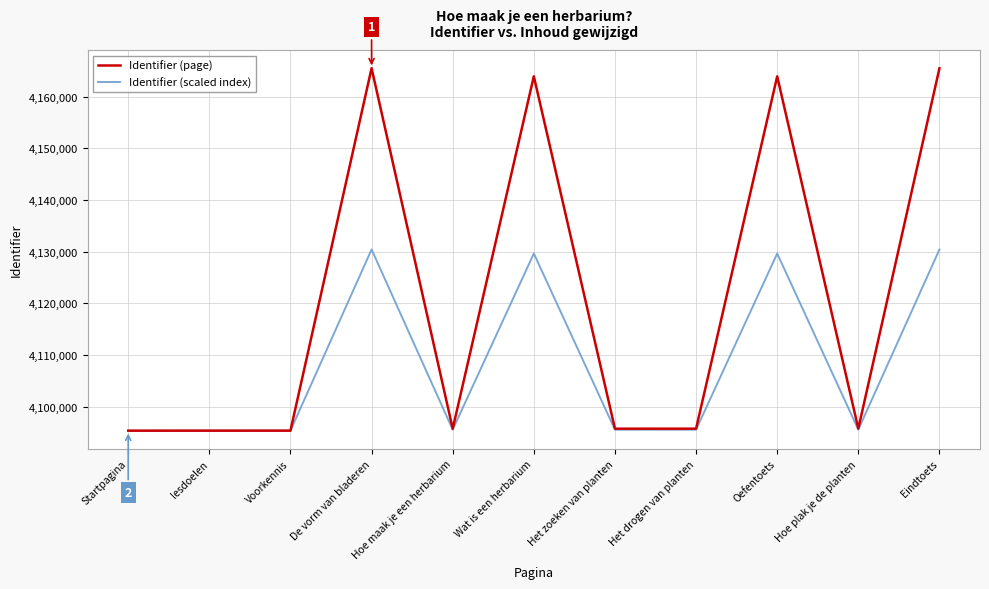

What is the spread (max minus min) of values at Het drogen van planten?

195.5